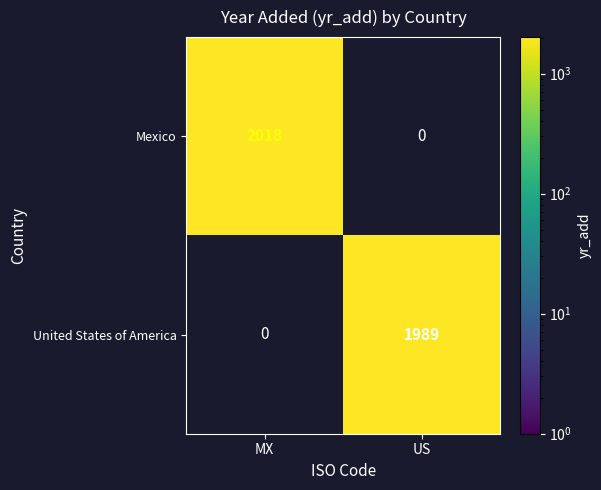

Count the number of data series in this chart.

2